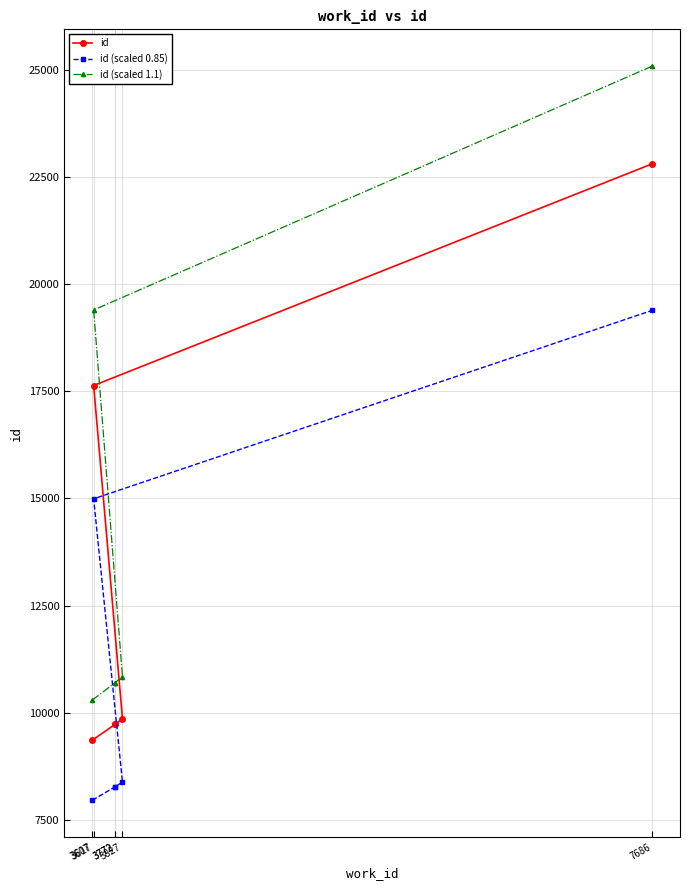

What is the greatest value displayed?

25094.3